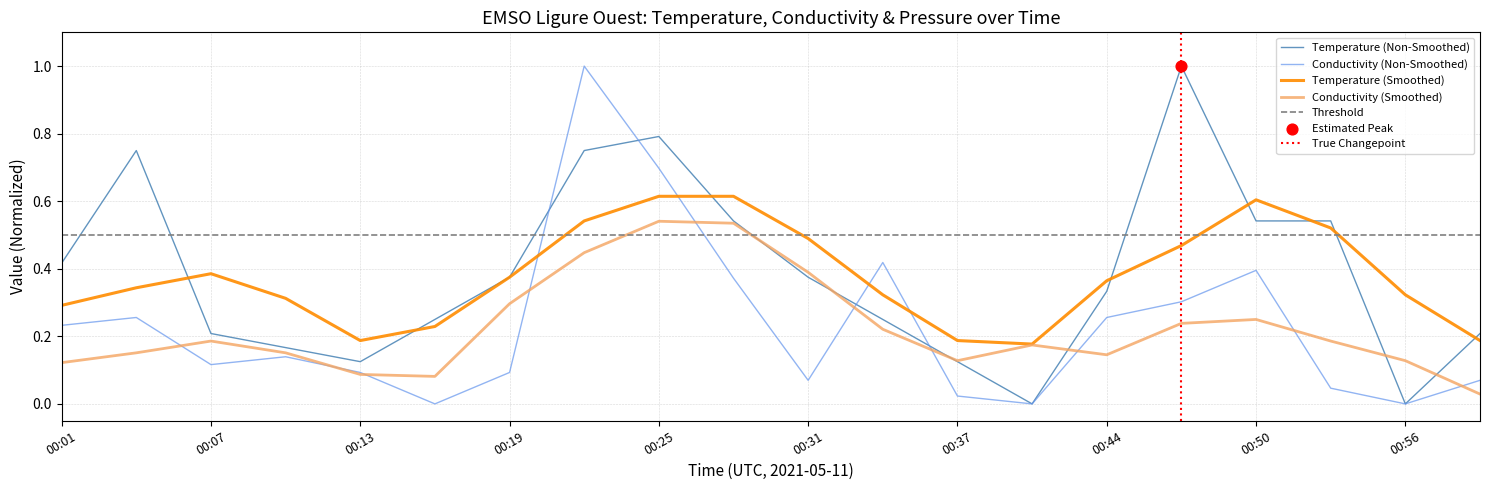

At which category is the sum across all series the highest?

00:22